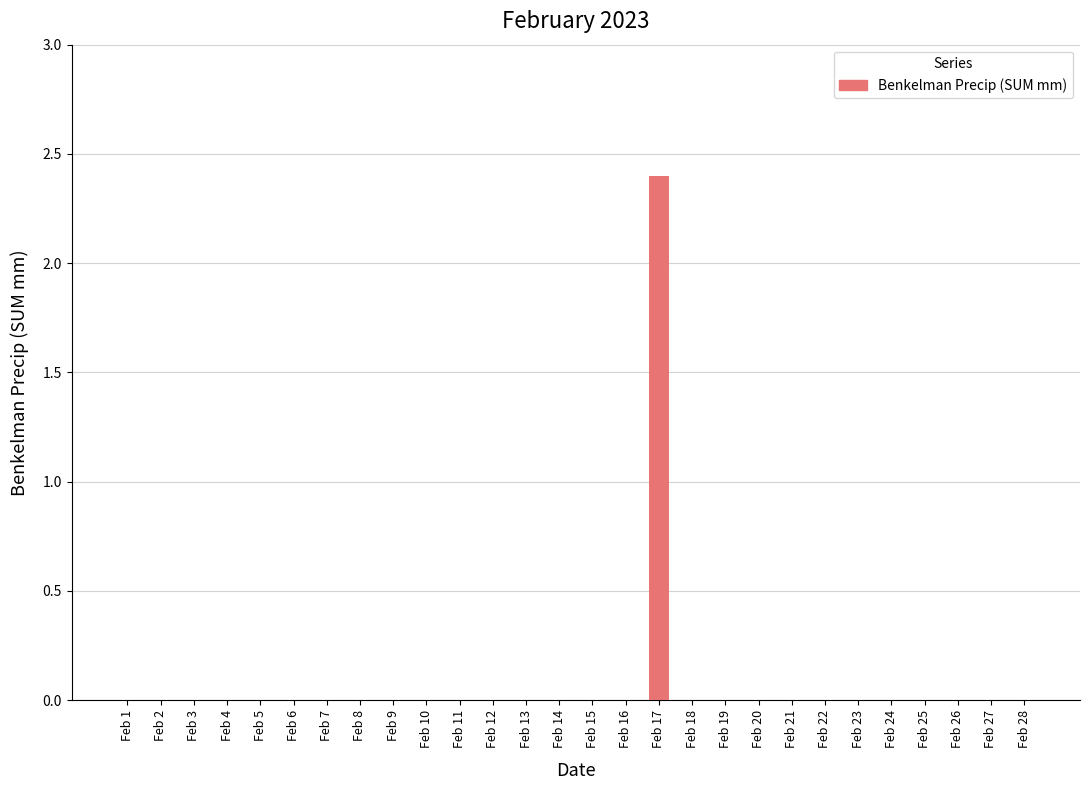

Are the bars horizontal?

No